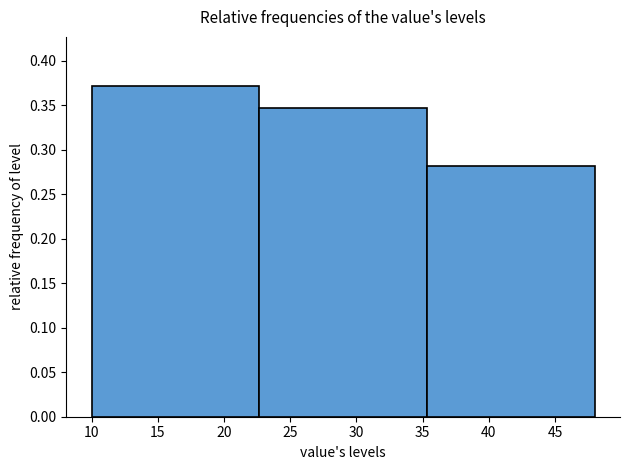

Reading left to right, list every bar in this chart as the range it spans on the x-axis followed by its height. Neither the bar edges nor the heights are printed on the chart, so give them approximately, as read against the axes.

10.0 to 22.5: 0.370
22.5 to 35.5: 0.345
35.5 to 48.0: 0.280